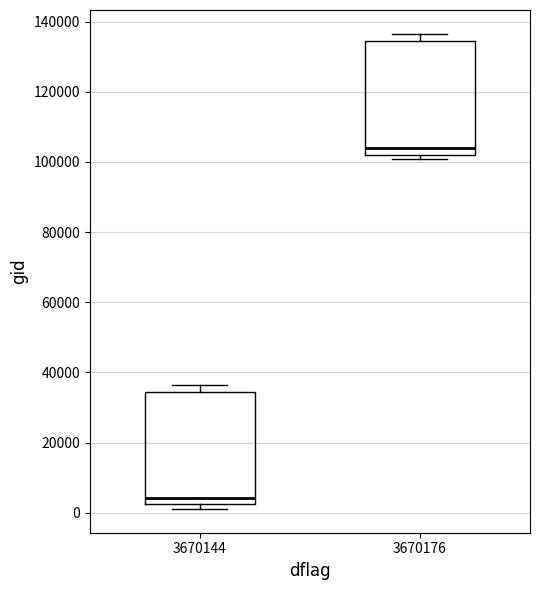

Reading left to right, read every box against the y-axis: the position of its median line, the range the box covers, and the ends of its whiskers. The values are not printed on the chart, so give them approximately, as read against the axis.

3670144: median 4000, box 2000 to 34000, whiskers 2000 (just below the box's lower edge) to 36000
3670176: median 104000, box 102000 to 134000, whiskers 100000 to 136000